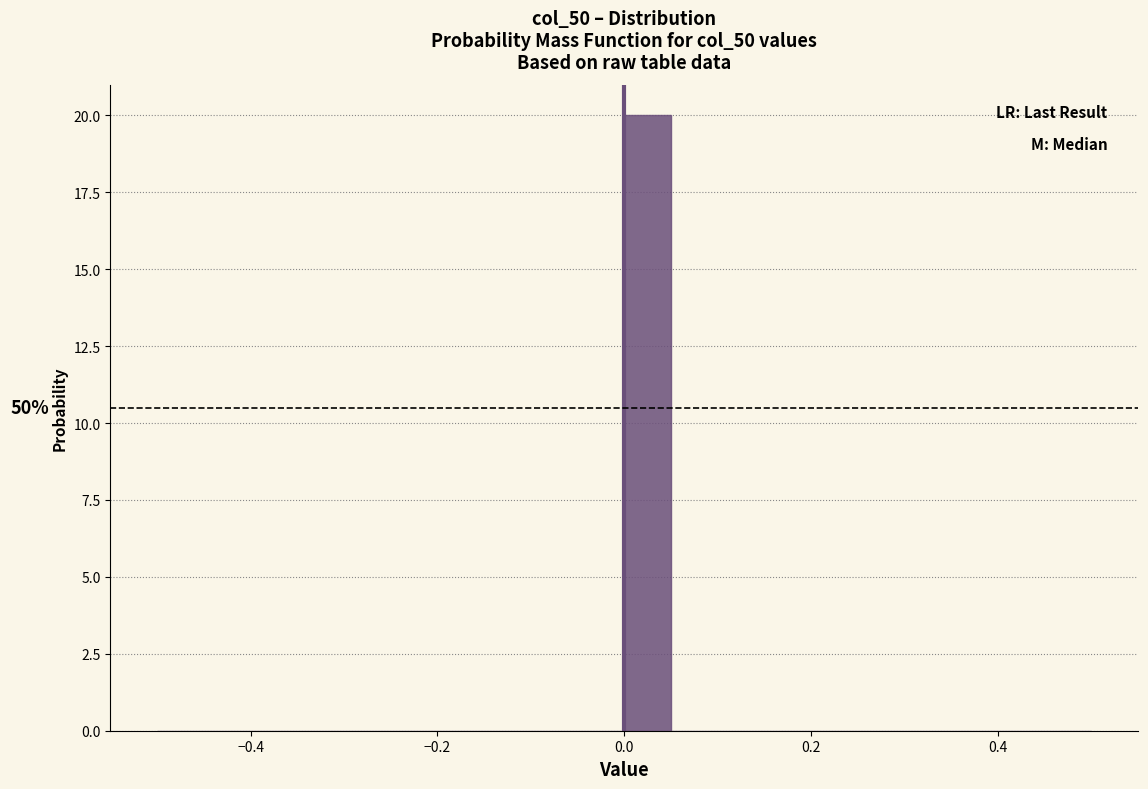

Read against the x-axis, roughly where is the centre of the tallest bar?

0.02